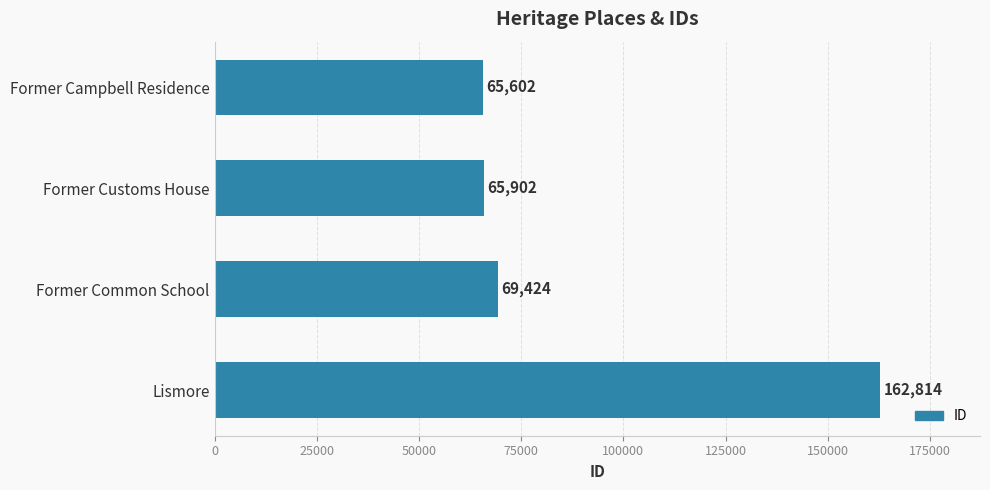

What value does the data have at Former Common School, to the nearest 50?

69400